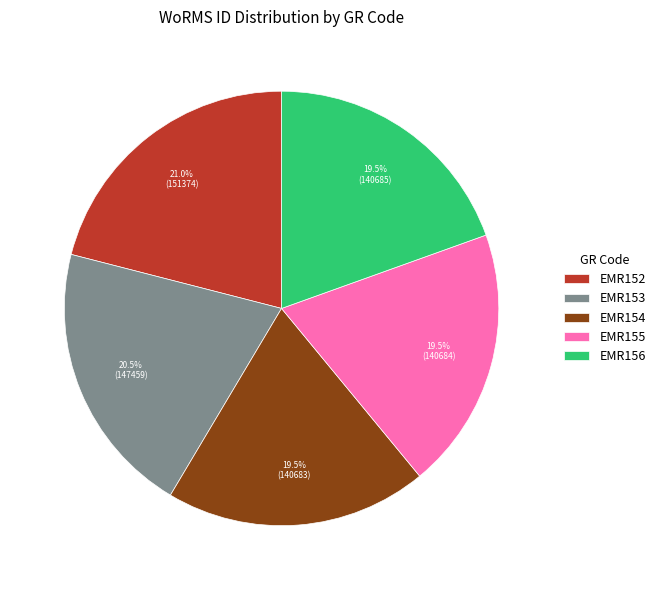

Which slice is the largest?

EMR152